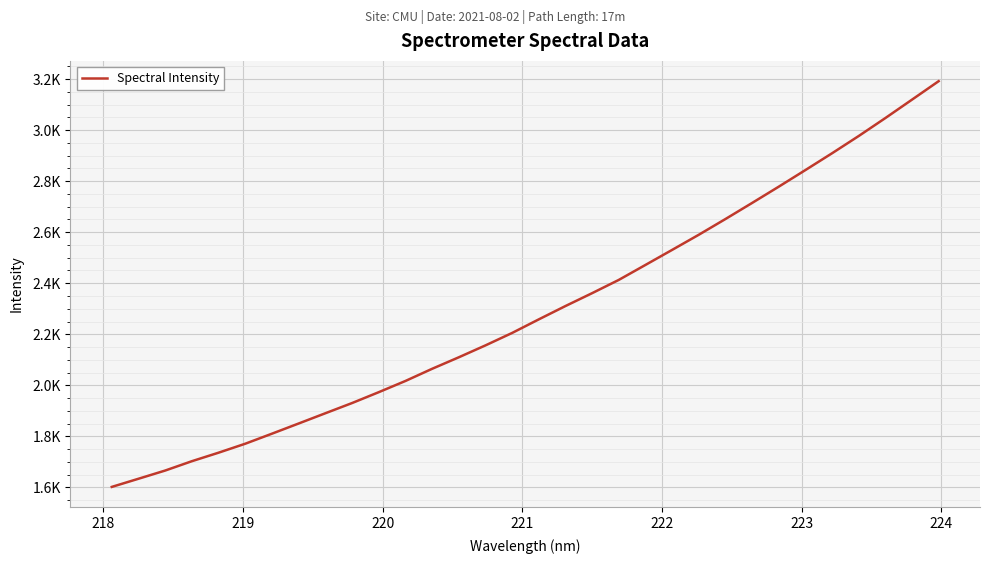

True or false: there are more than 0 points higher than both neighbors.

False